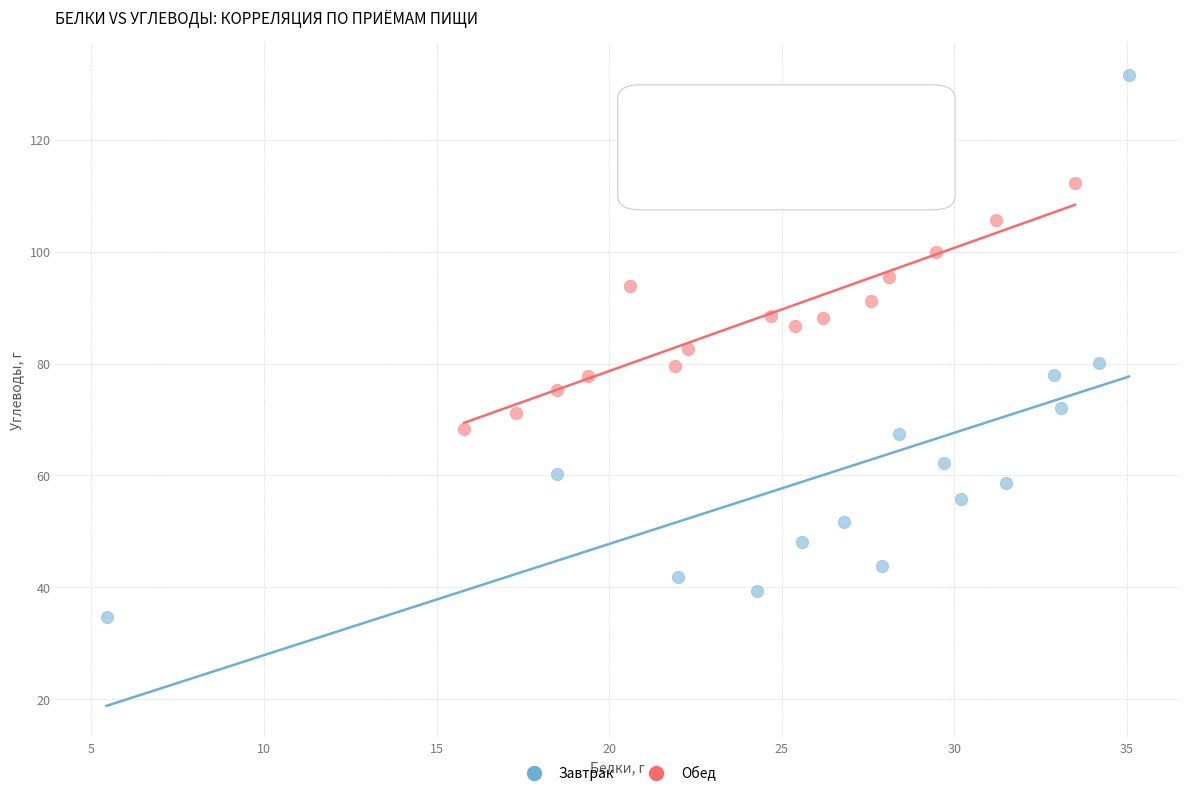

Which series contains the highest Y value?

Завтрак